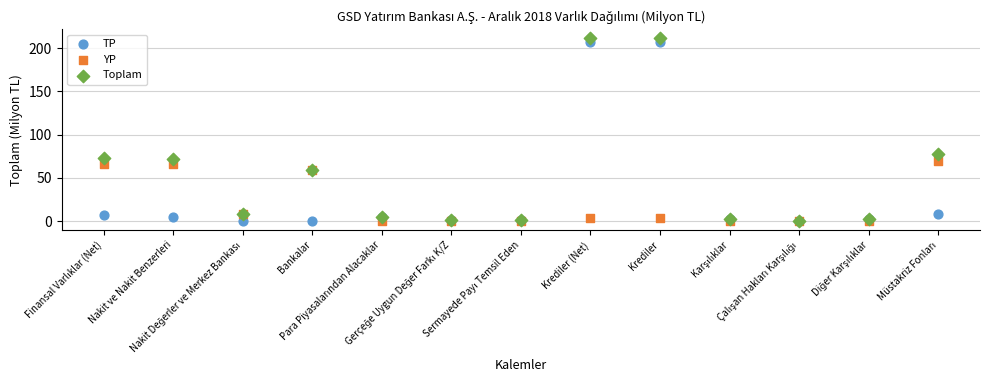

In the Toplam series, what Y value is closest to 105?

77.1